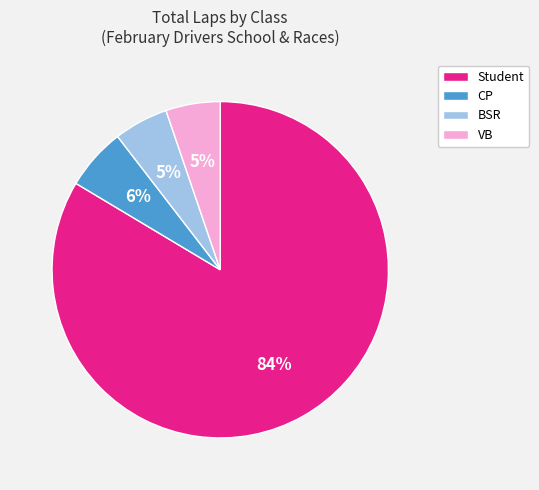

To the nearest percent, what portion does Student represent?

84%